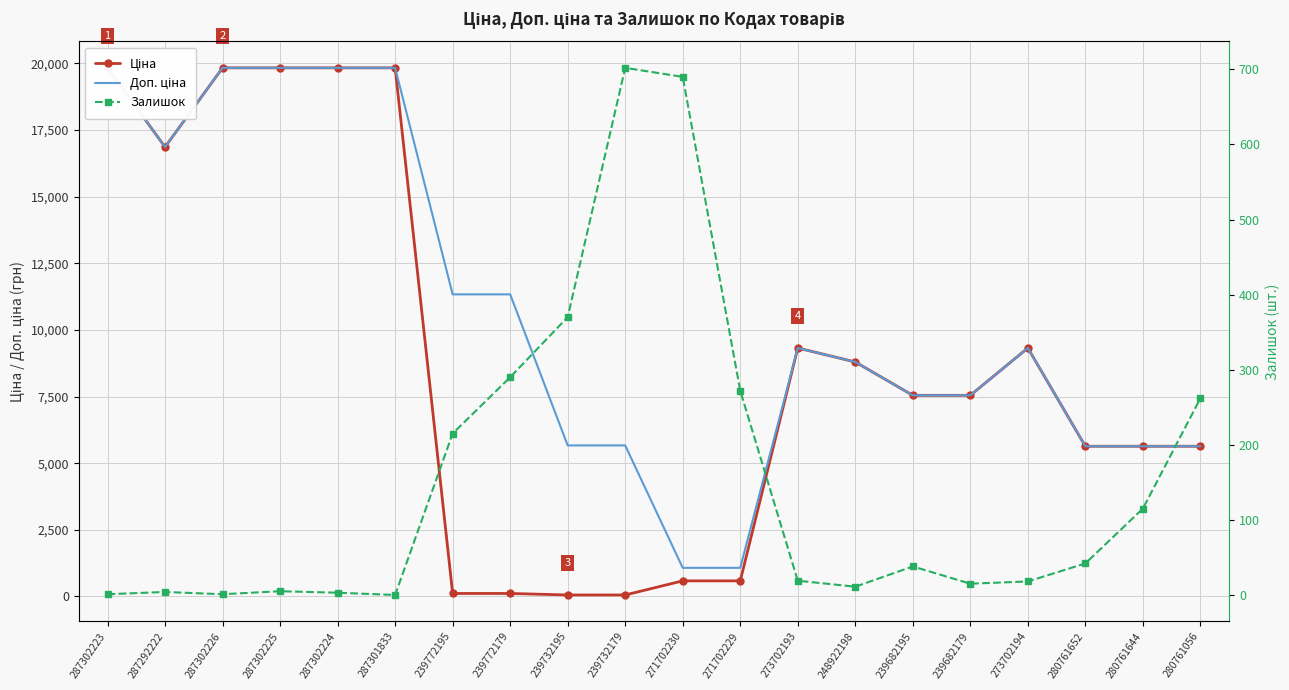

Reading left to right, what are all the values shown in this chart?

Ціна: 19831.1	16863.2	19831.1	19831.1	19831.1	19831.1	113.3	113.3	56.7	56.7	586.0	586.0	9321.4	8797.6	7545.9	7545.9	9321.4	5636.0	5636.0	5636.0
Доп. ціна: 19831.1	16863.2	19831.1	19831.1	19831.1	19831.1	11334.0	11334.0	5667.0	5667.0	1074.5	1074.5	9321.4	8797.6	7545.9	7545.9	9321.4	5636.0	5636.0	5636.0
Залишок: 1.0	4.0	1.0	5.0	3.0	0.0	215.0	290.0	370.0	702.0	690.0	272.0	19.0	11.0	38.0	15.0	18.0	42.0	115.0	262.0